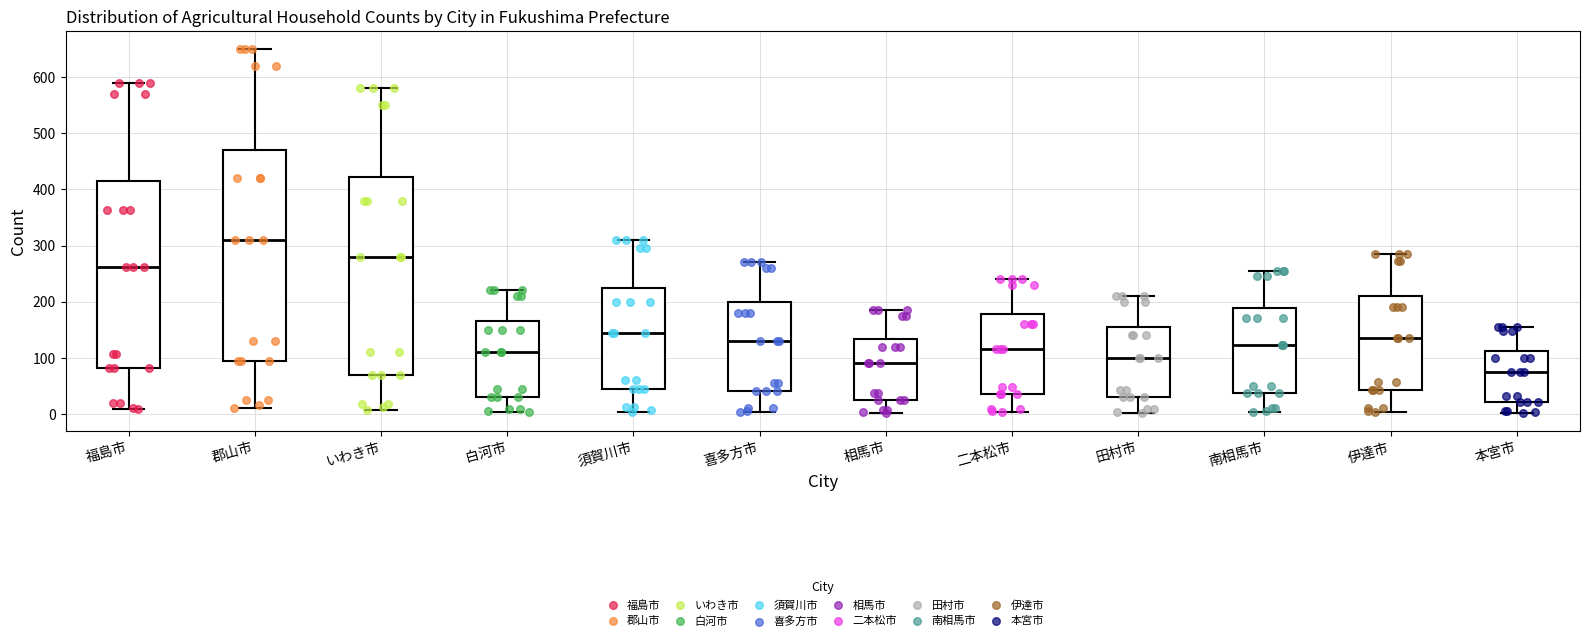

Which box's median line is the lowest?

本宮市